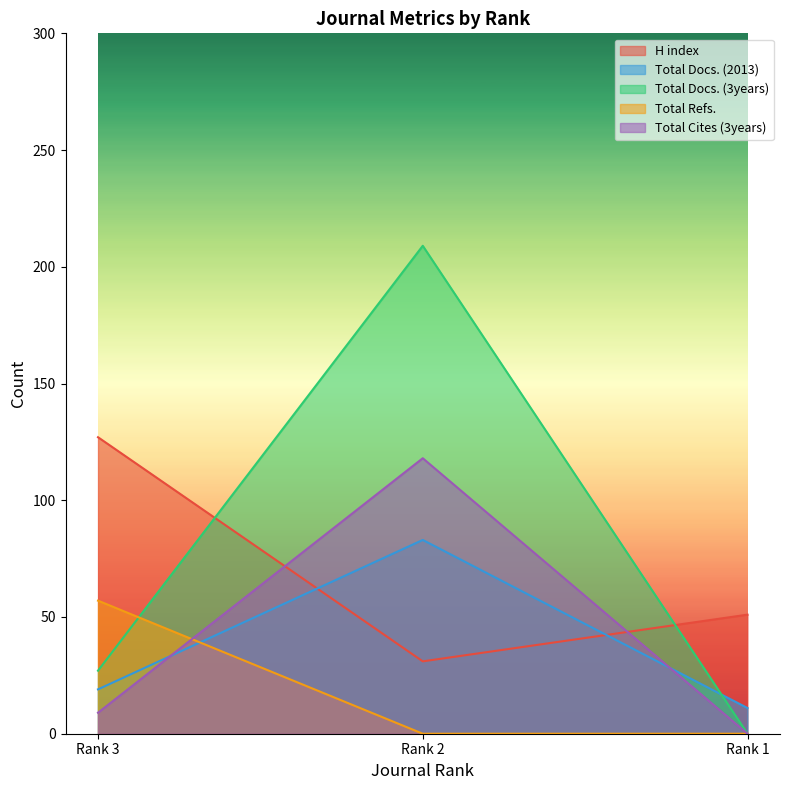

Which label corresponds to the smallest value in the chart?

Rank 1